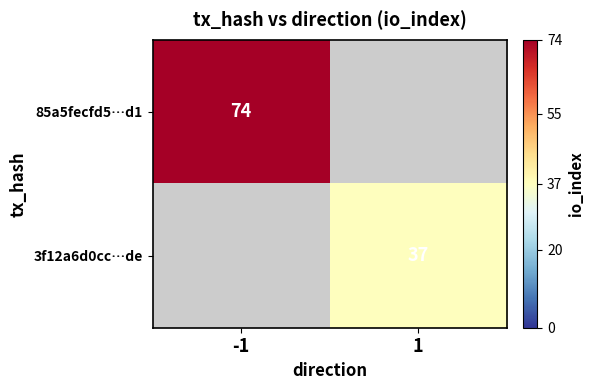

How many categories are shown in the chart?

2